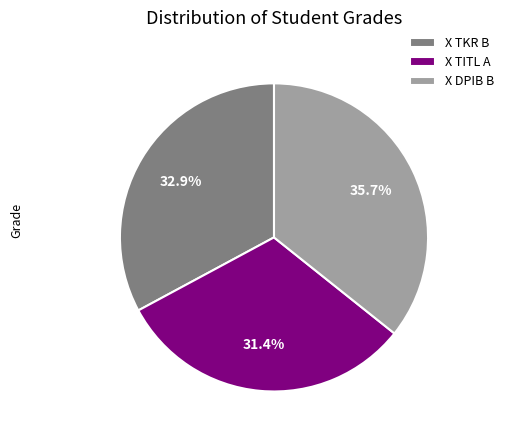

Rank the categories by value from highest to lowest.

X DPIB B, X TKR B, X TITL A